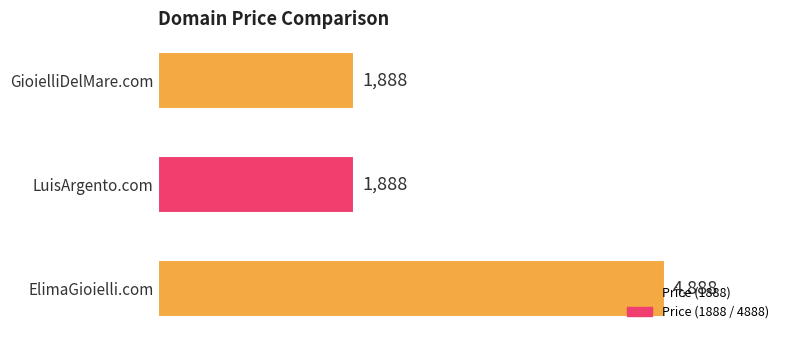

Which has a higher value, GioielliDelMare.com or ElimaGioielli.com?

ElimaGioielli.com